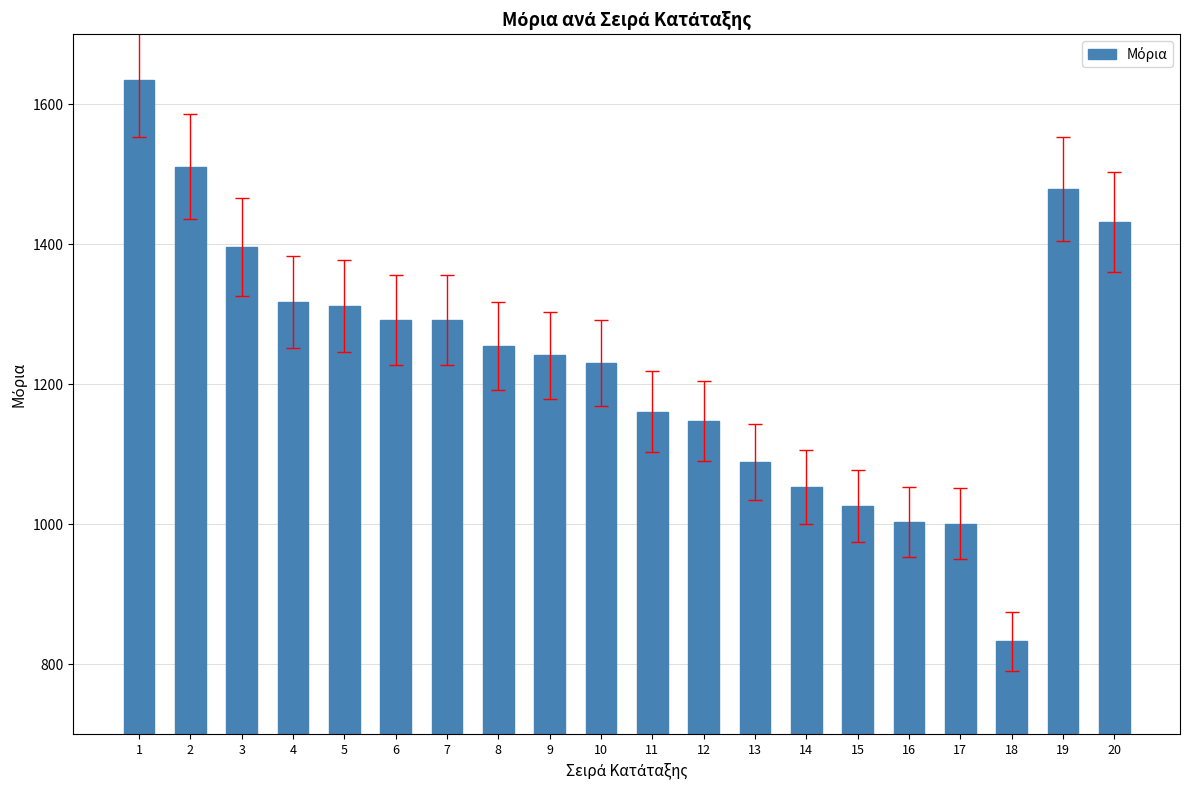

How many bars are there in total?

20